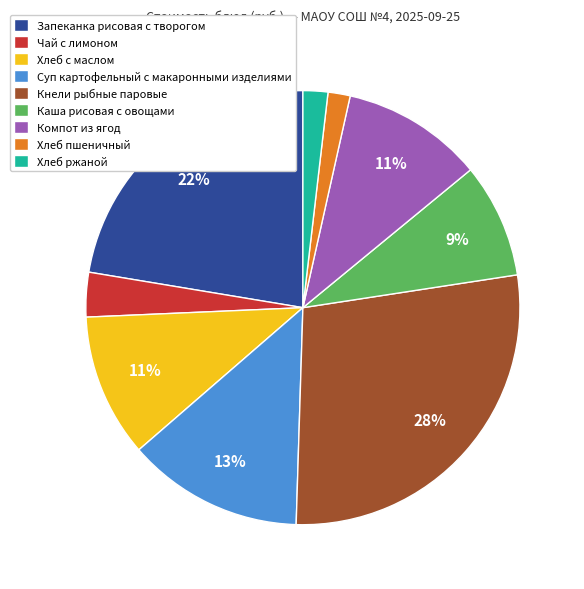

Between Хлеб с маслом and Чай с лимоном, which is larger?

Хлеб с маслом